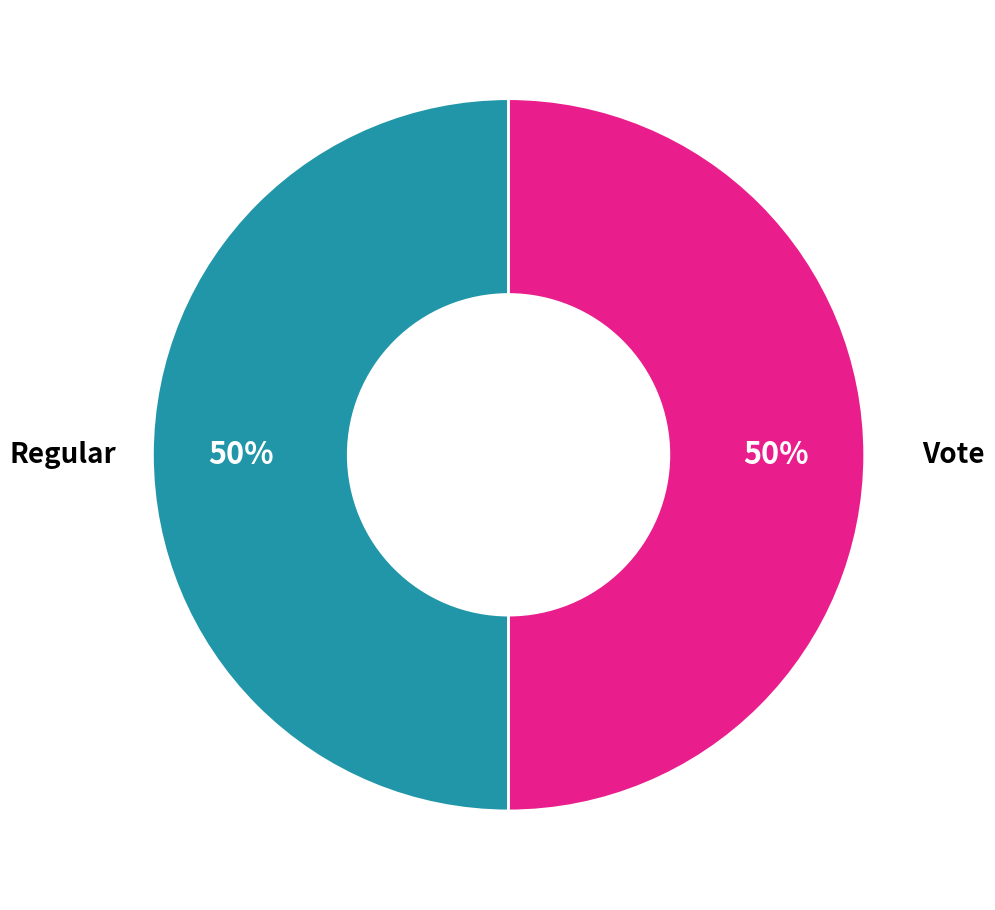

What is the ratio of the value at Regular to the value at Vote?

1.0